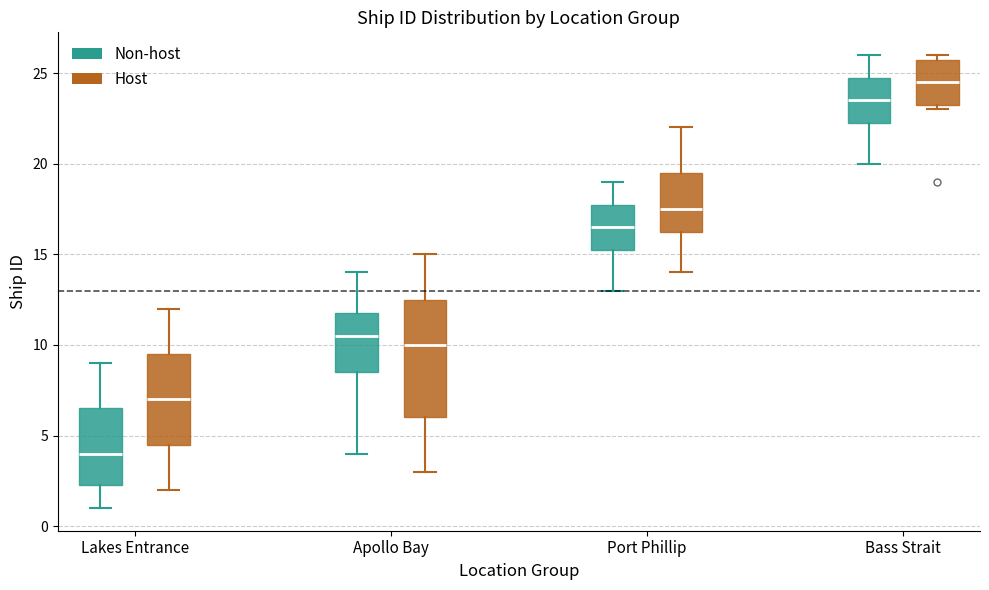

Reading left to right, transcribe this box plot: for each box, give where its median line is, the range the box spans, and where its two whiskers end, as read against the y-axis. The values are not printed on the chart, so give them approximately, as read against the axis.

Lakes Entrance (Non-host): median 4.0, box 2.5 to 6.5, whiskers 1.0 to 9.0
Lakes Entrance (Host): median 7.0, box 4.5 to 9.5, whiskers 2.0 to 12.0
Apollo Bay (Non-host): median 10.5, box 8.5 to 12.0, whiskers 4.0 to 14.0
Apollo Bay (Host): median 10.0, box 6.0 to 12.5, whiskers 3.0 to 15.0
Port Phillip (Non-host): median 16.5, box 15.5 to 18.0, whiskers 13.0 to 19.0
Port Phillip (Host): median 17.5, box 16.5 to 19.5, whiskers 14.0 to 22.0
Bass Strait (Non-host): median 23.5, box 22.5 to 25.0, whiskers 20.0 to 26.0
Bass Strait (Host): median 24.5, box 23.5 to 26.0, whiskers 23.0 to 26.0 (just above the box's upper edge)